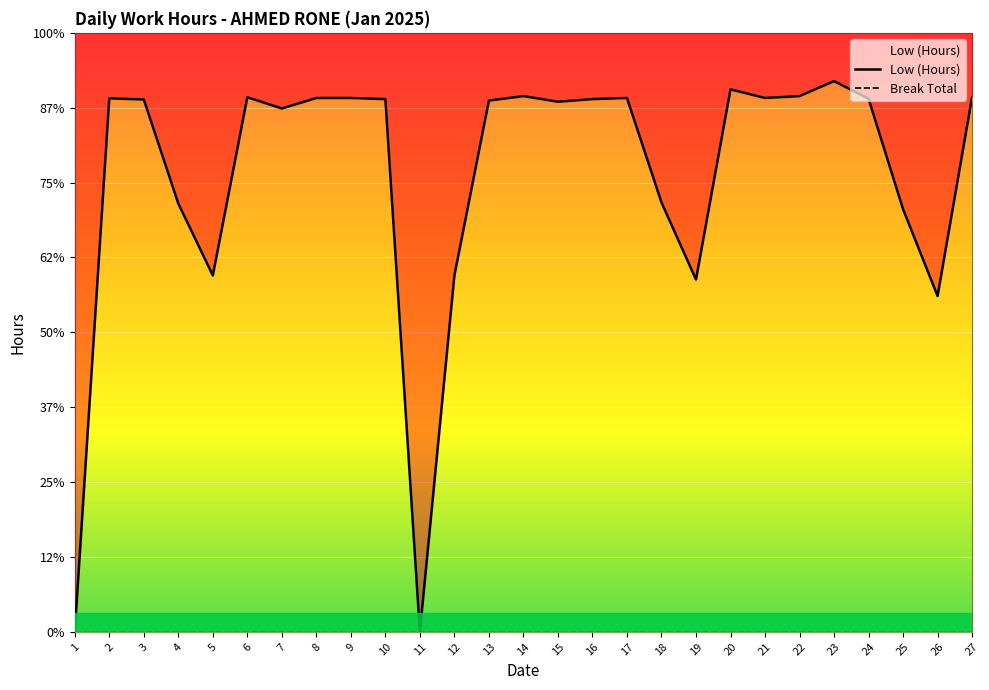

What is the value of the Low (Hours) point at the 8th from the left?

14.3